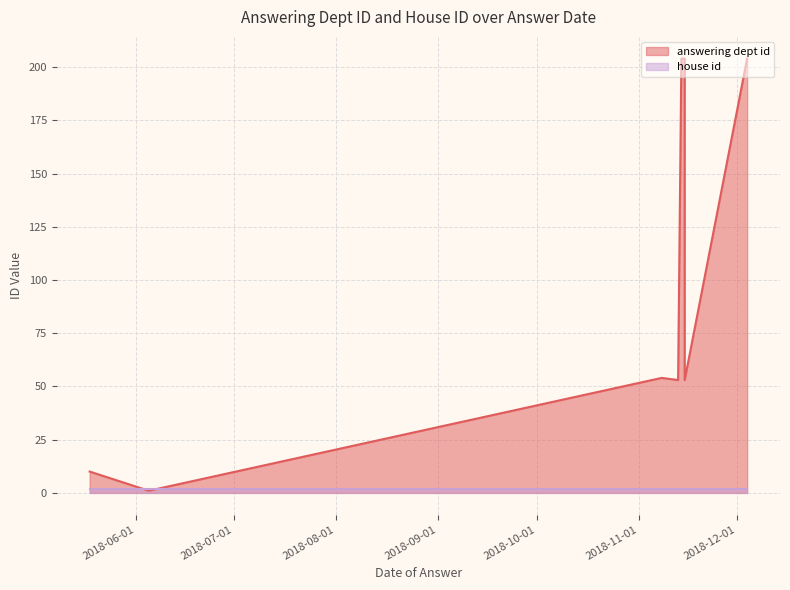

At which label does answering dept id reach its peak?

2018-12-04